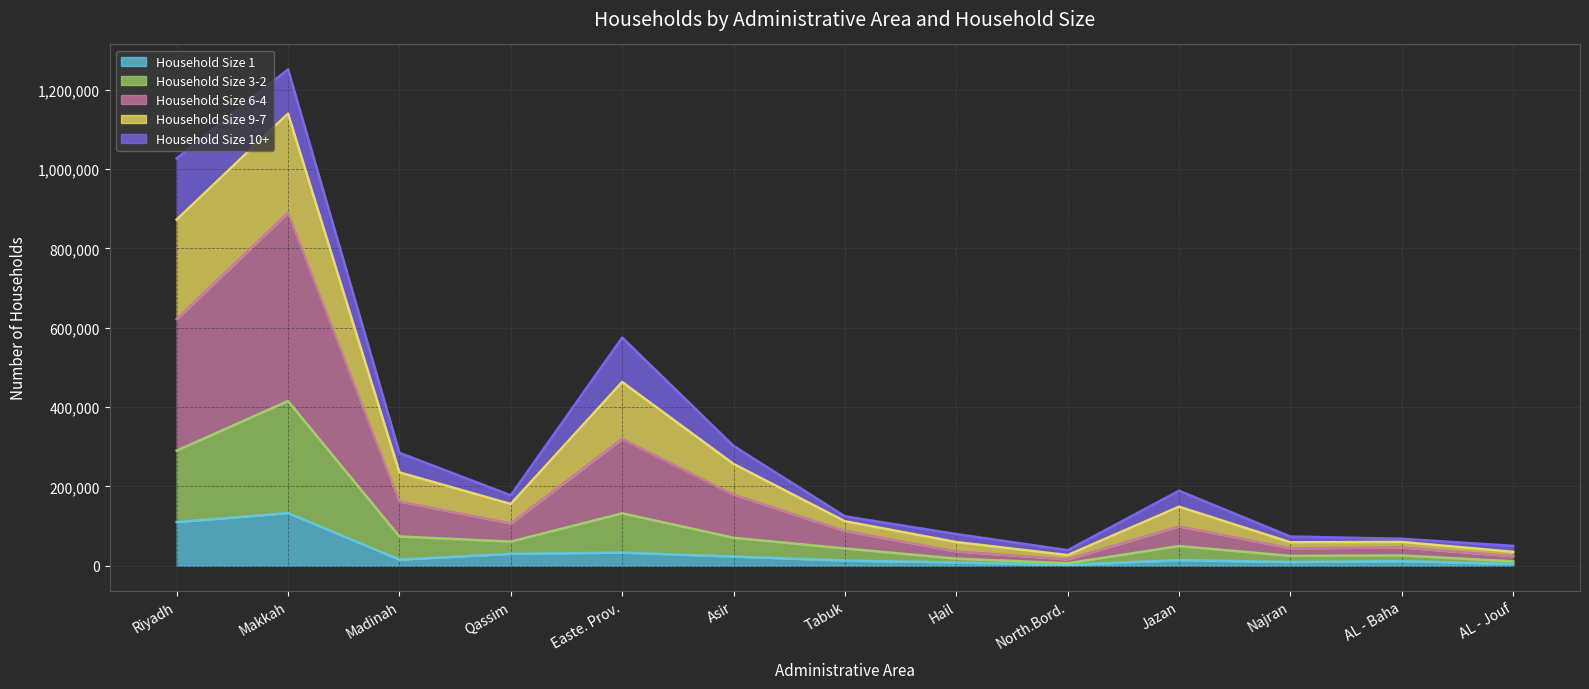

At which category is the sum across all series the highest?

Makkah